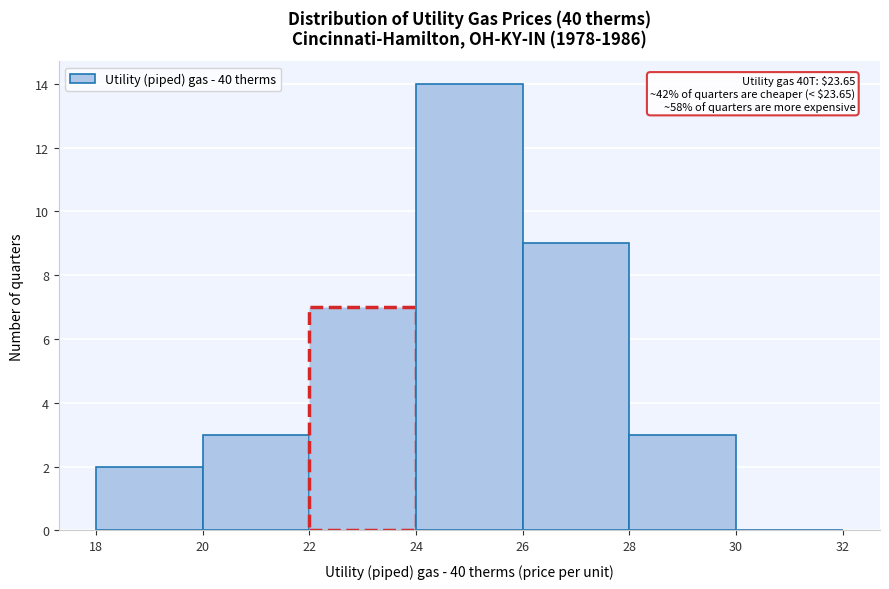

Over which range of the x-axis is the bar tallest?

24 to 26